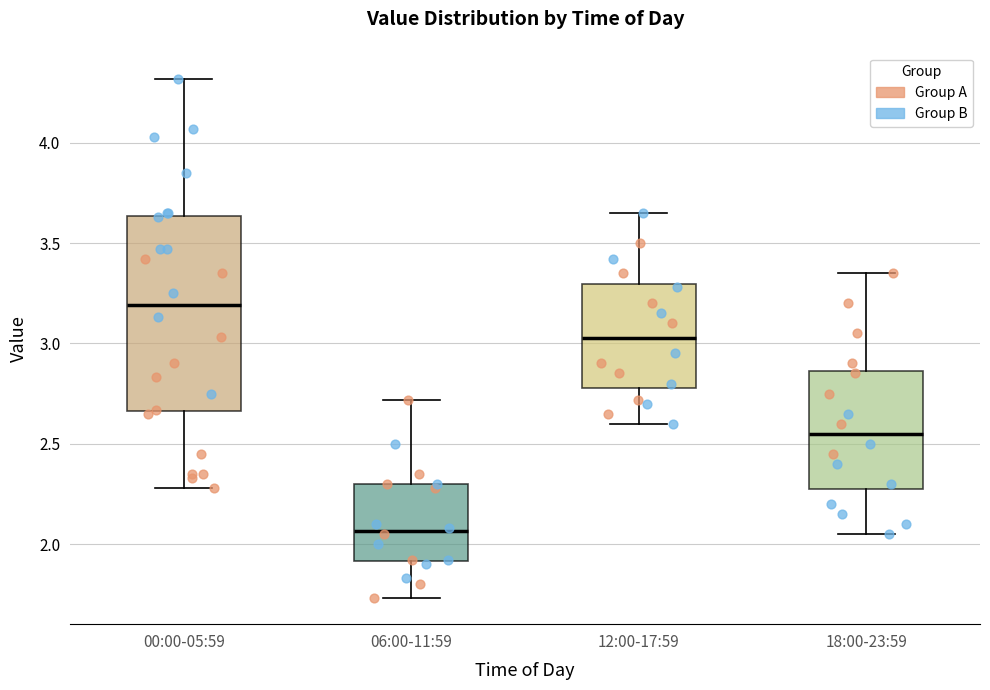

Reading left to right, transcribe this box plot: for each box, give where its median line is, the range the box spans, and where its two whiskers end, as read against the y-axis. The values are not printed on the chart, so give them approximately, as read against the axis.

00:00-05:59: median 3.20, box 2.65 to 3.65, whiskers 2.30 to 4.30
06:00-11:59: median 2.05, box 1.90 to 2.30, whiskers 1.75 to 2.70
12:00-17:59: median 3.05, box 2.80 to 3.30, whiskers 2.60 to 3.65
18:00-23:59: median 2.55, box 2.30 to 2.85, whiskers 2.05 to 3.35